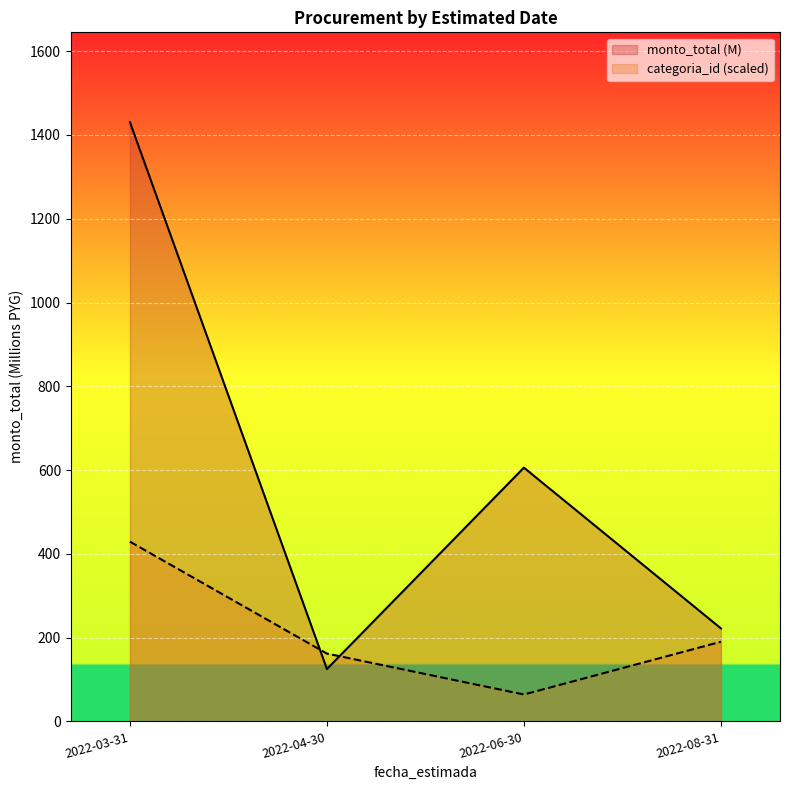

What are all the series names shown in the legend?

monto_total (M), categoria_id (scaled)